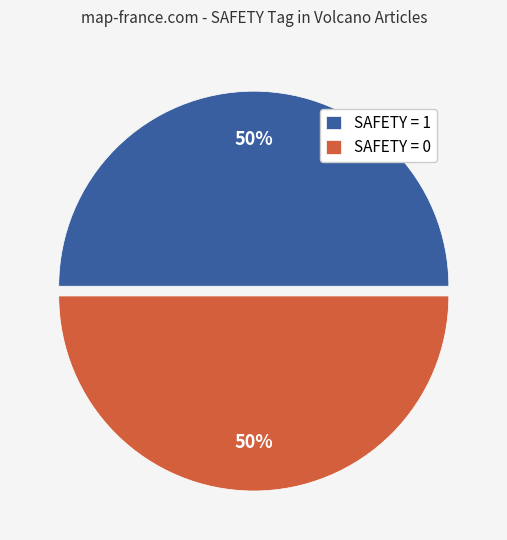

To the nearest percent, what is the average slice percentage?

50%